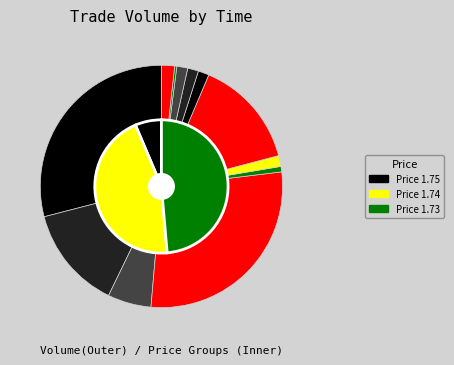

Is there any slice that represents more than half of the pie?

No